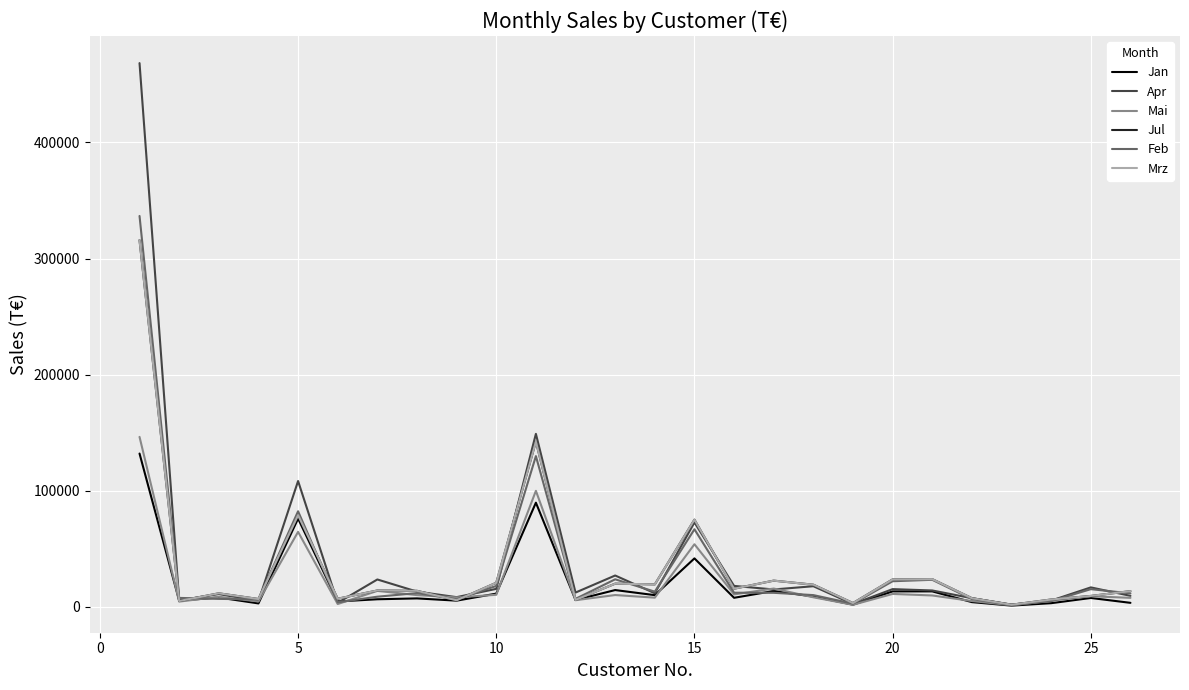

How many interior local peaks does the Jan series have?

9